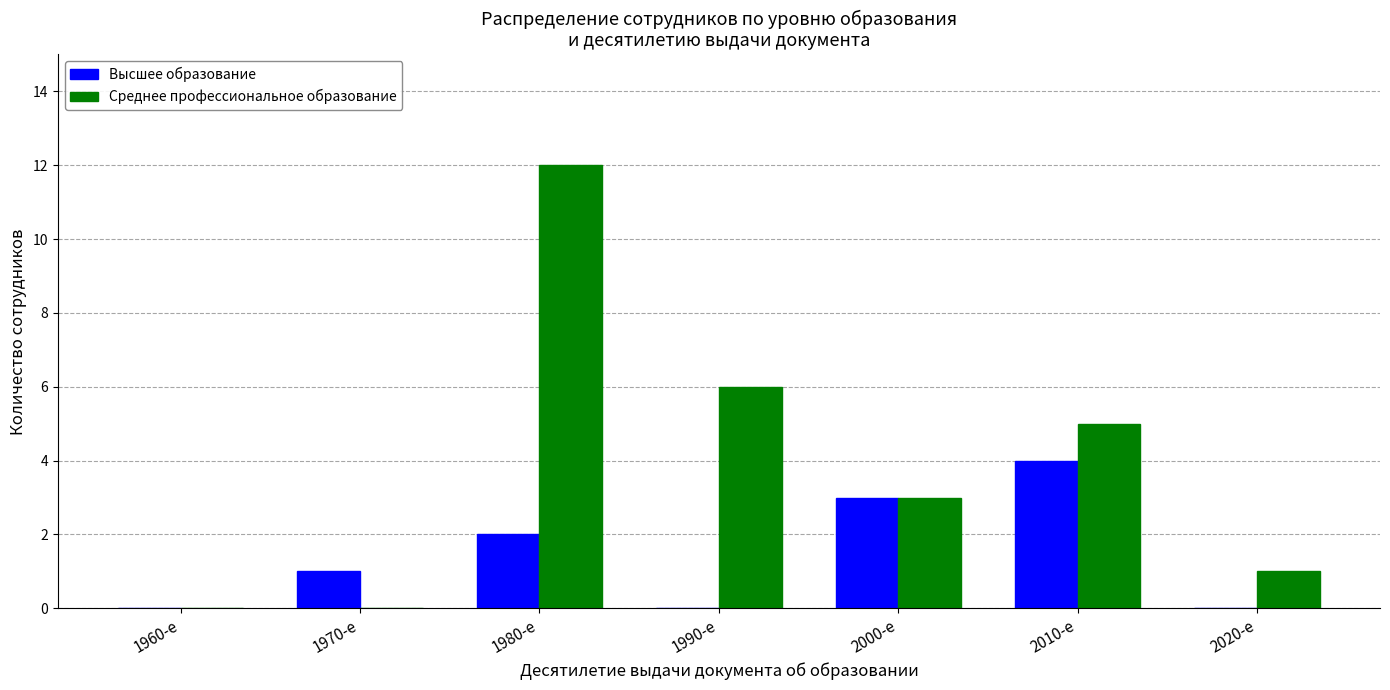

What is the sum of all Высшее образование values?

10